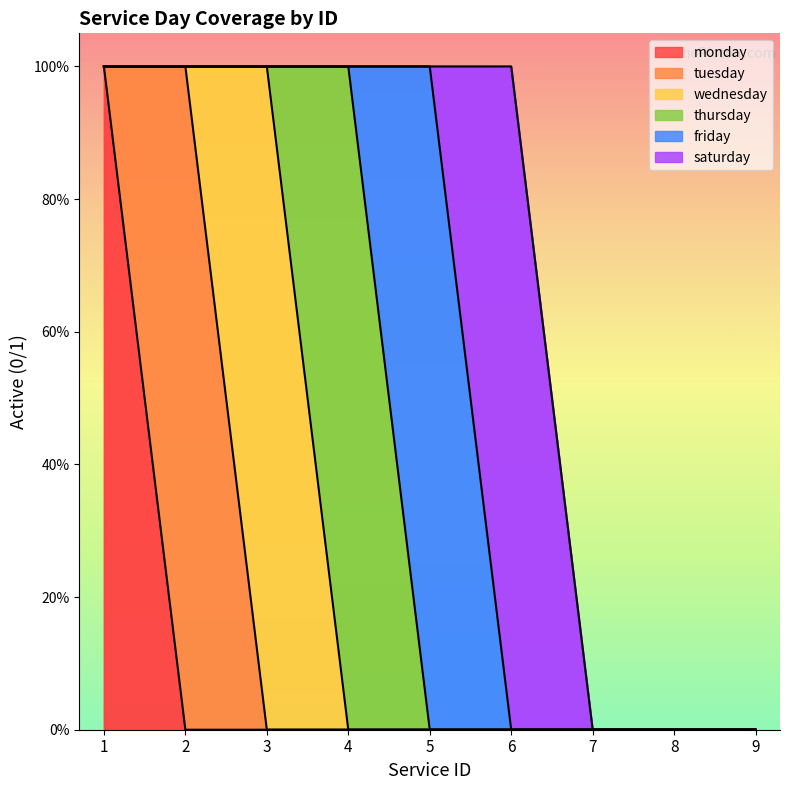

Rank the series by their maximum value, from lowest to highest.

monday, tuesday, wednesday, thursday, friday, saturday